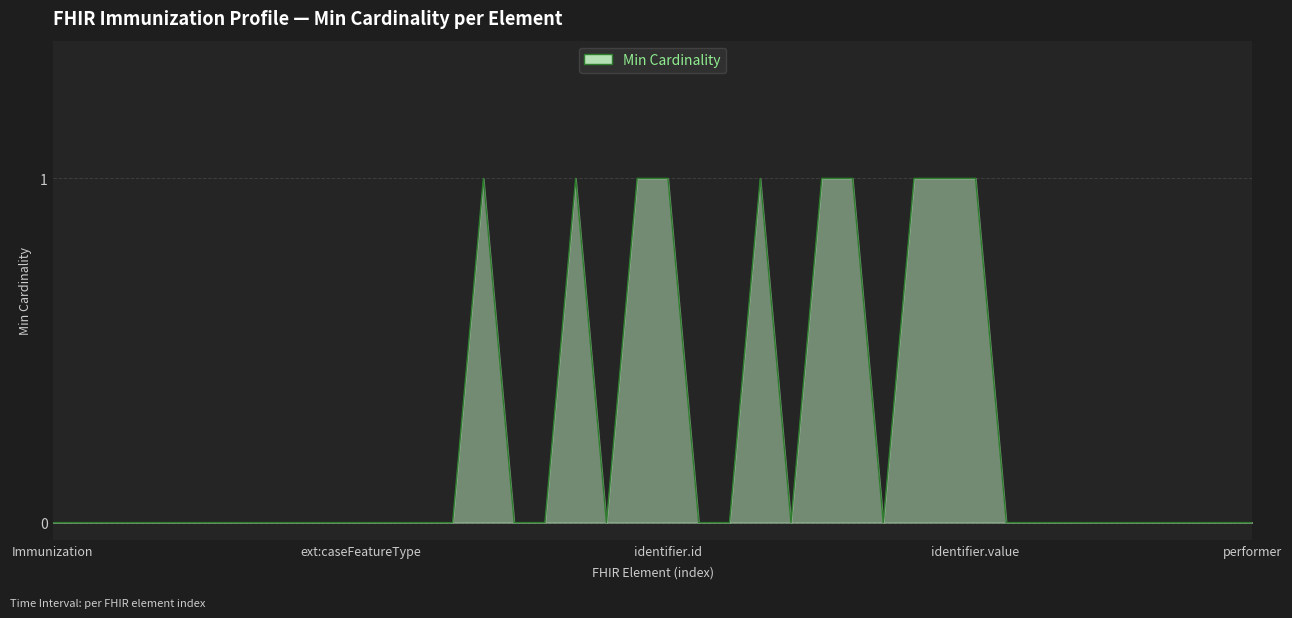

How many lines are shown in the chart?

1